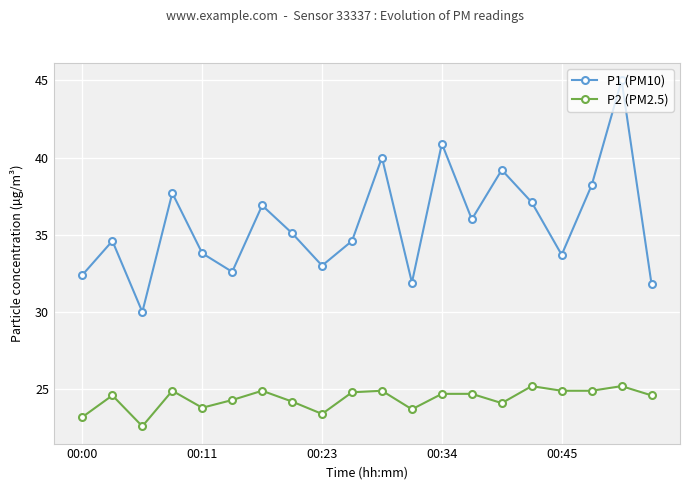

True or false: P2 (PM2.5) has more than 0 interior local peaks.

True